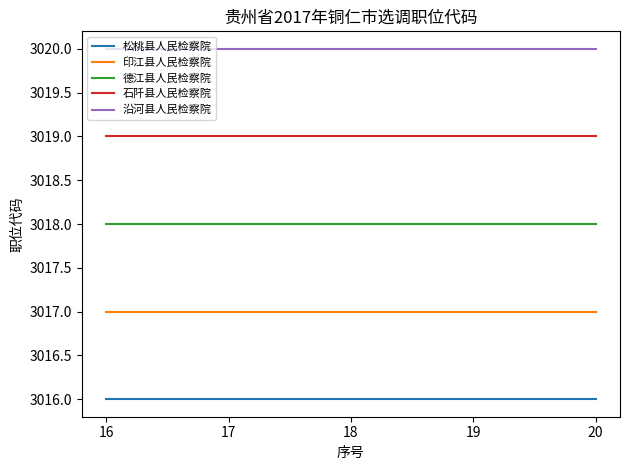

How many lines are shown in the chart?

5